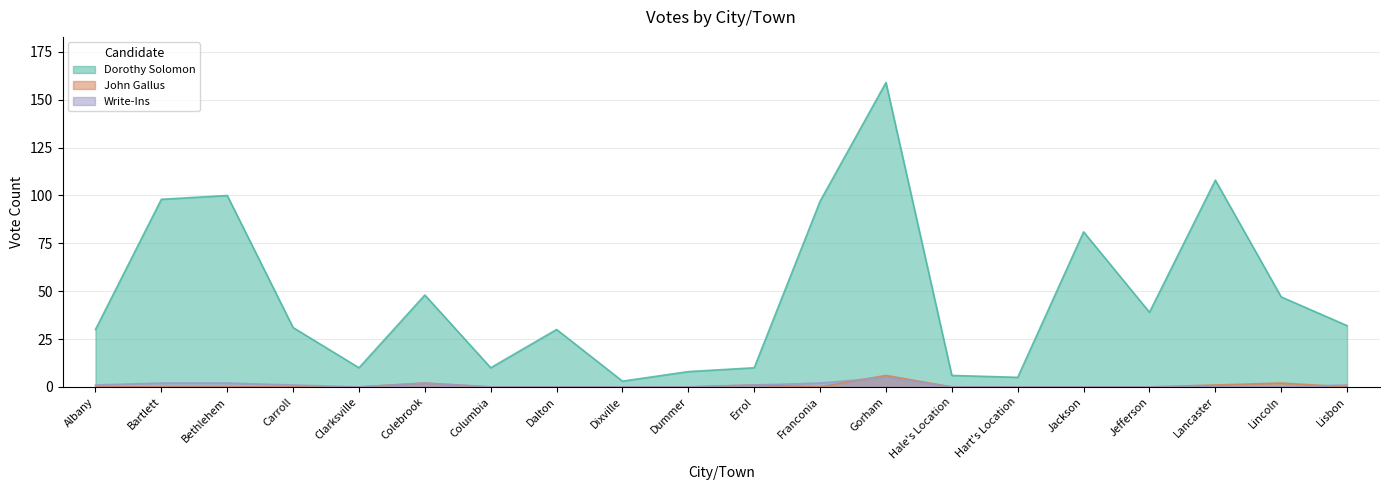

Count the number of data series in this chart.

3